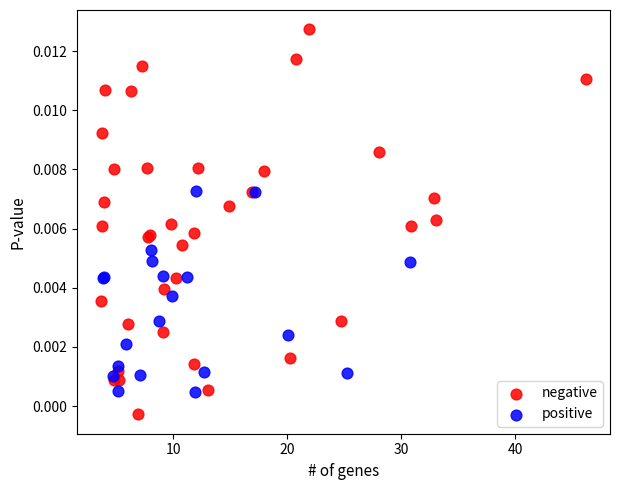

Which series contains the highest Y value?

negative